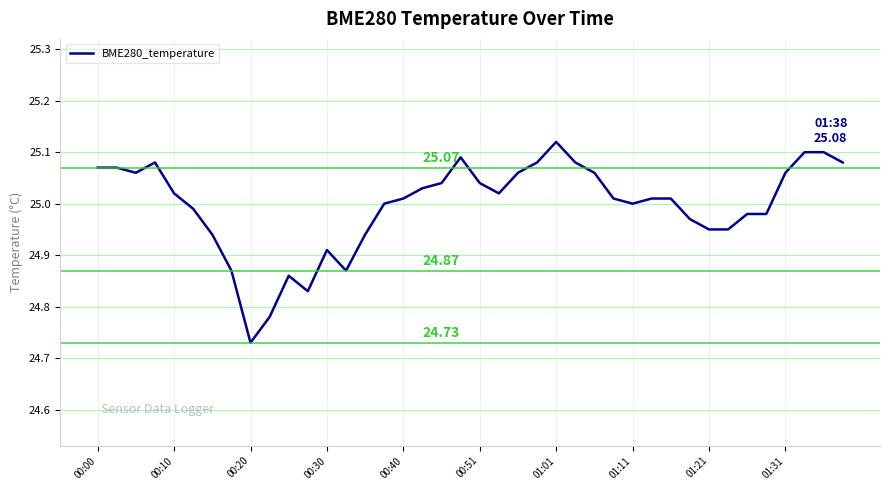

What is the difference between the maximum and minimum values?

0.4